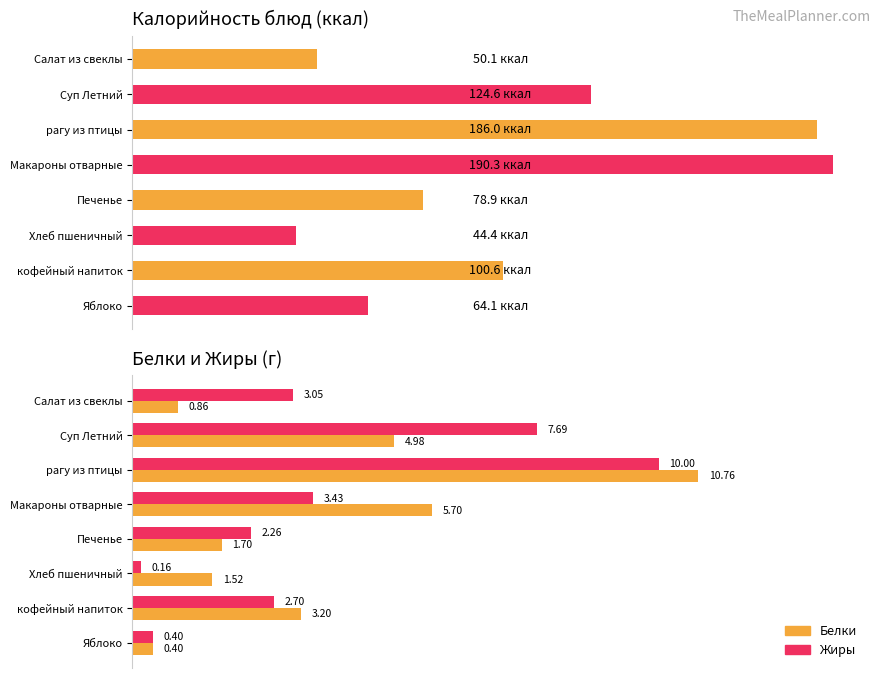

The value of Белки at Салат из свеклы is 1.3. True or false?

False